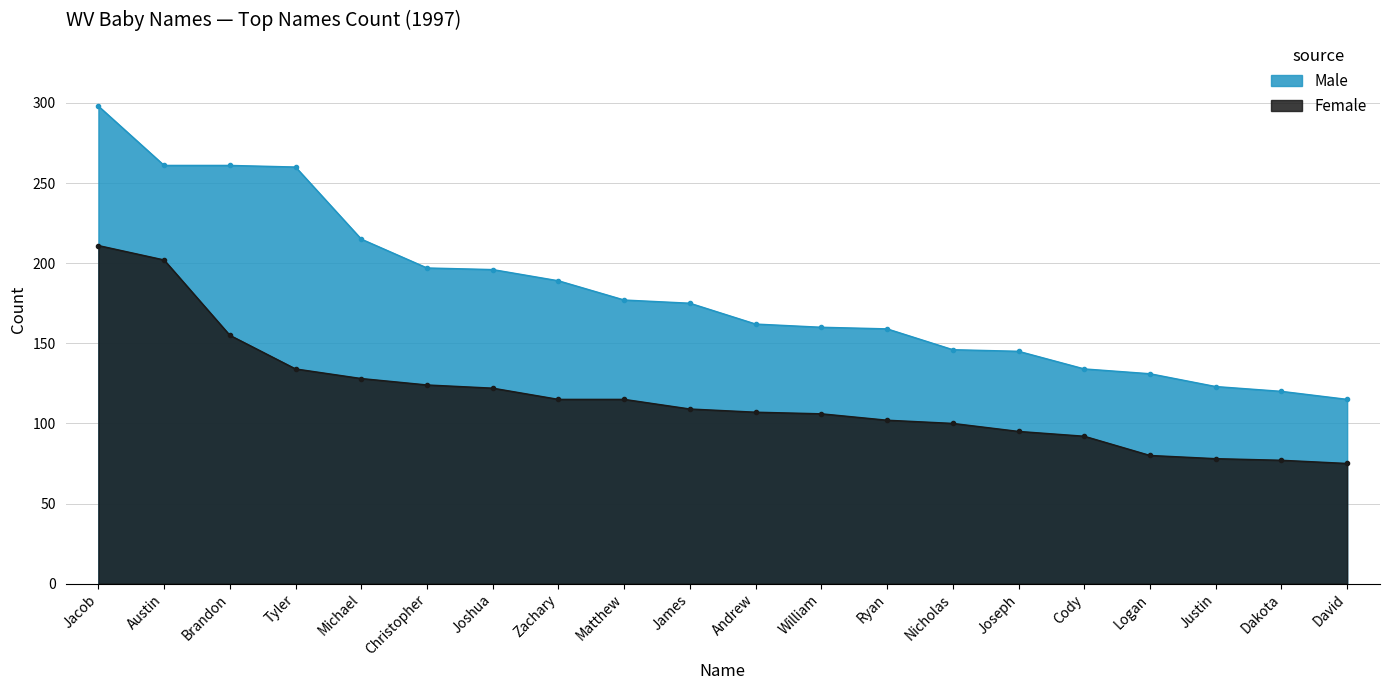

Between Brandon and Zachary, which series saw the biggest shift?

Male